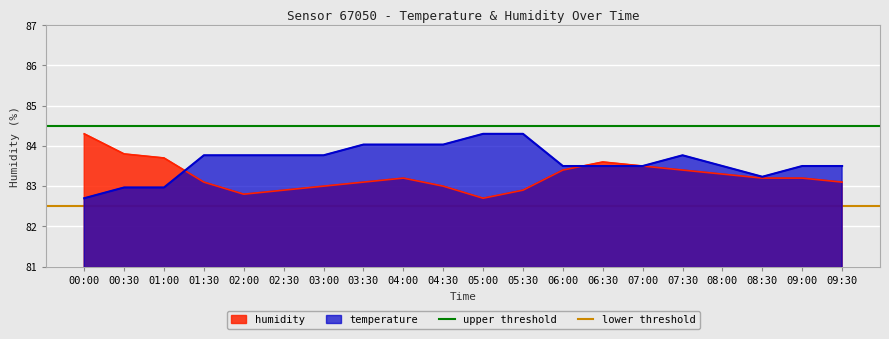

Is it true that upper threshold equals 18.5 at 00:30?

False